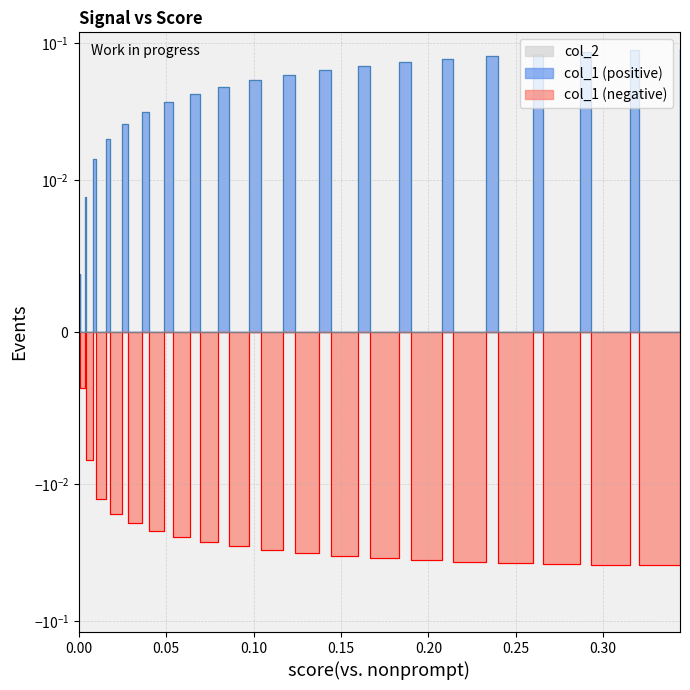

List the series in order of their overall mean, highest first.

col_1 (positive), col_1 (negative)